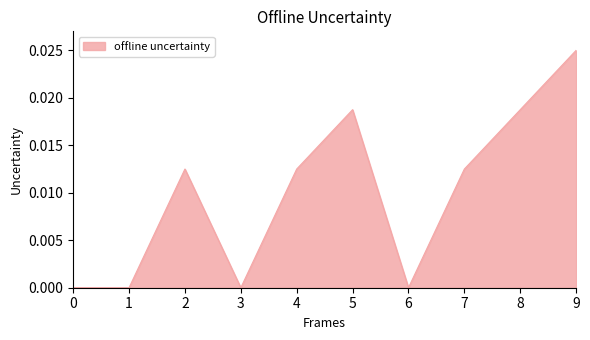

Which label corresponds to the largest value in the chart?

9